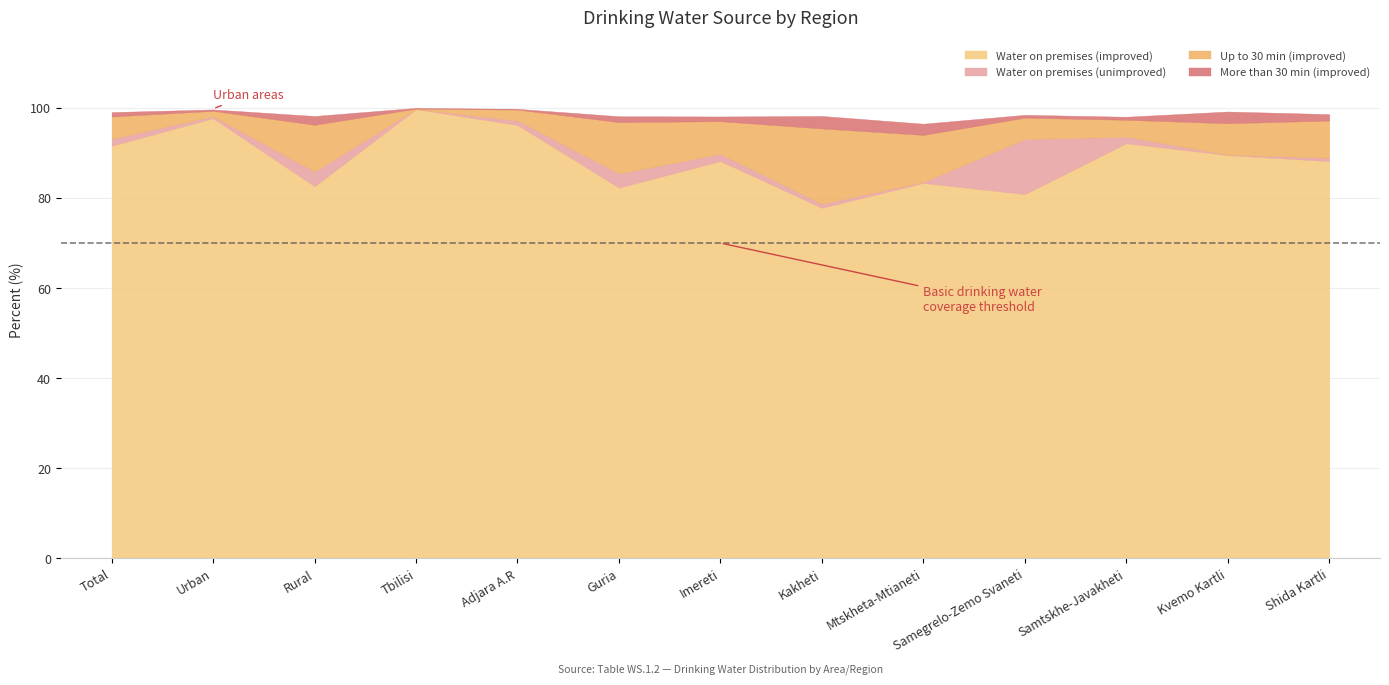

How many data points in Water on premises (unimproved) are above 0?

12